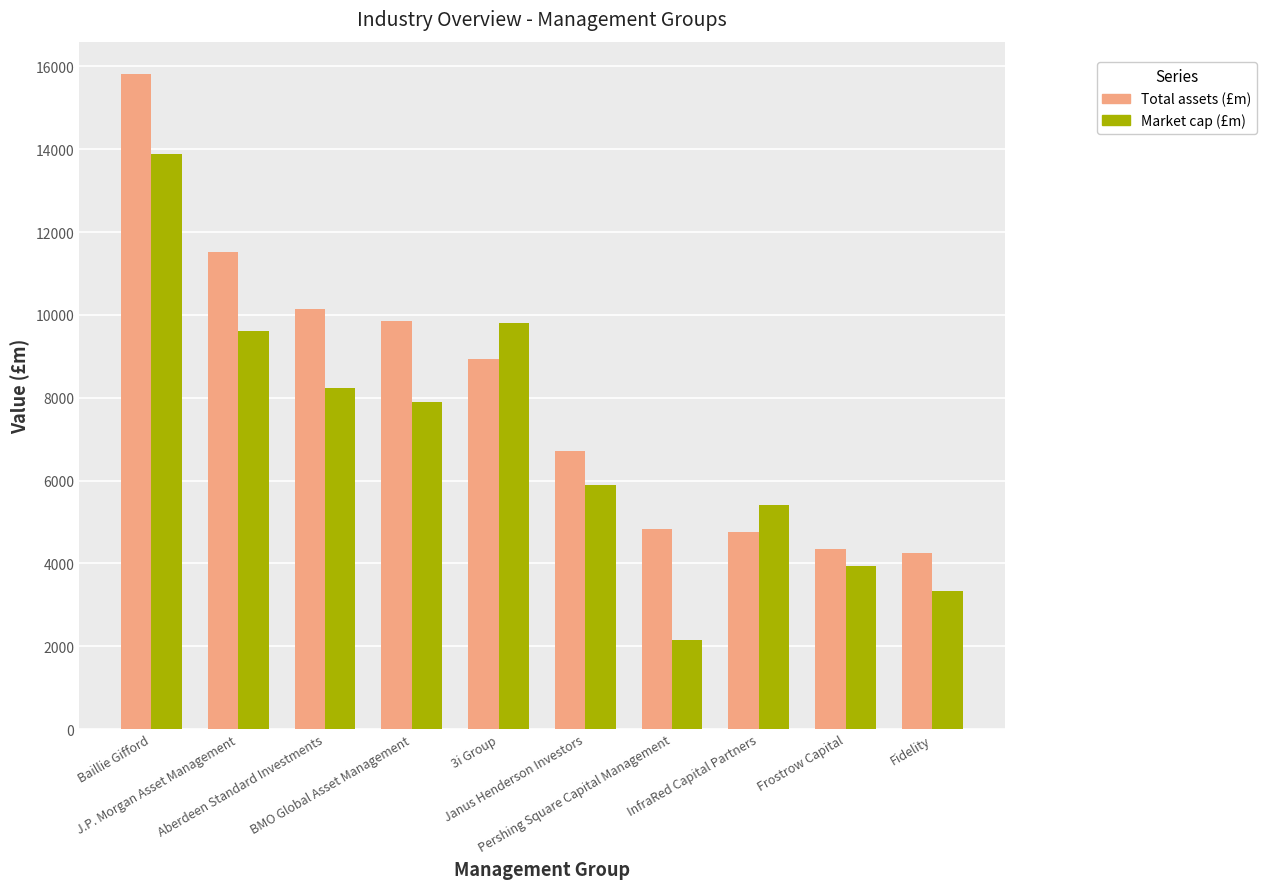

Does the chart contain any negative values?

No